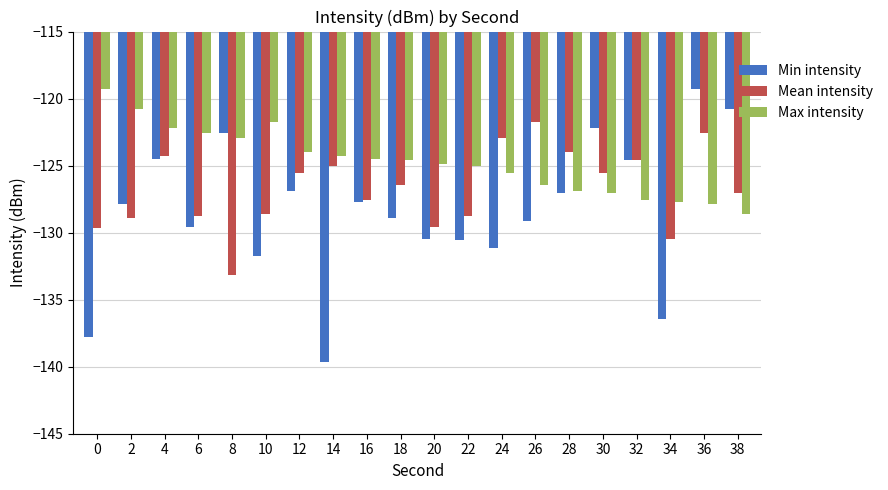

At how many categories does at least one series exceed -137?

20